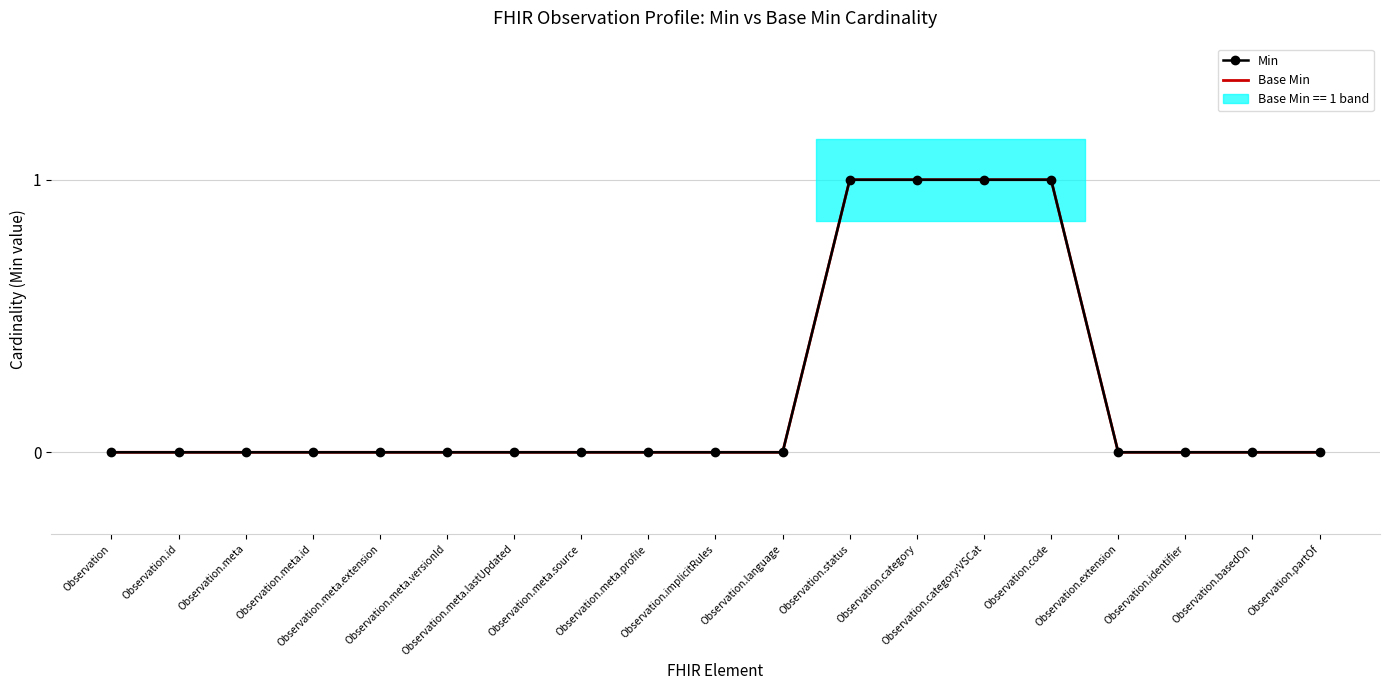

True or false: Min has more than 1 points higher than both neighbors.

False